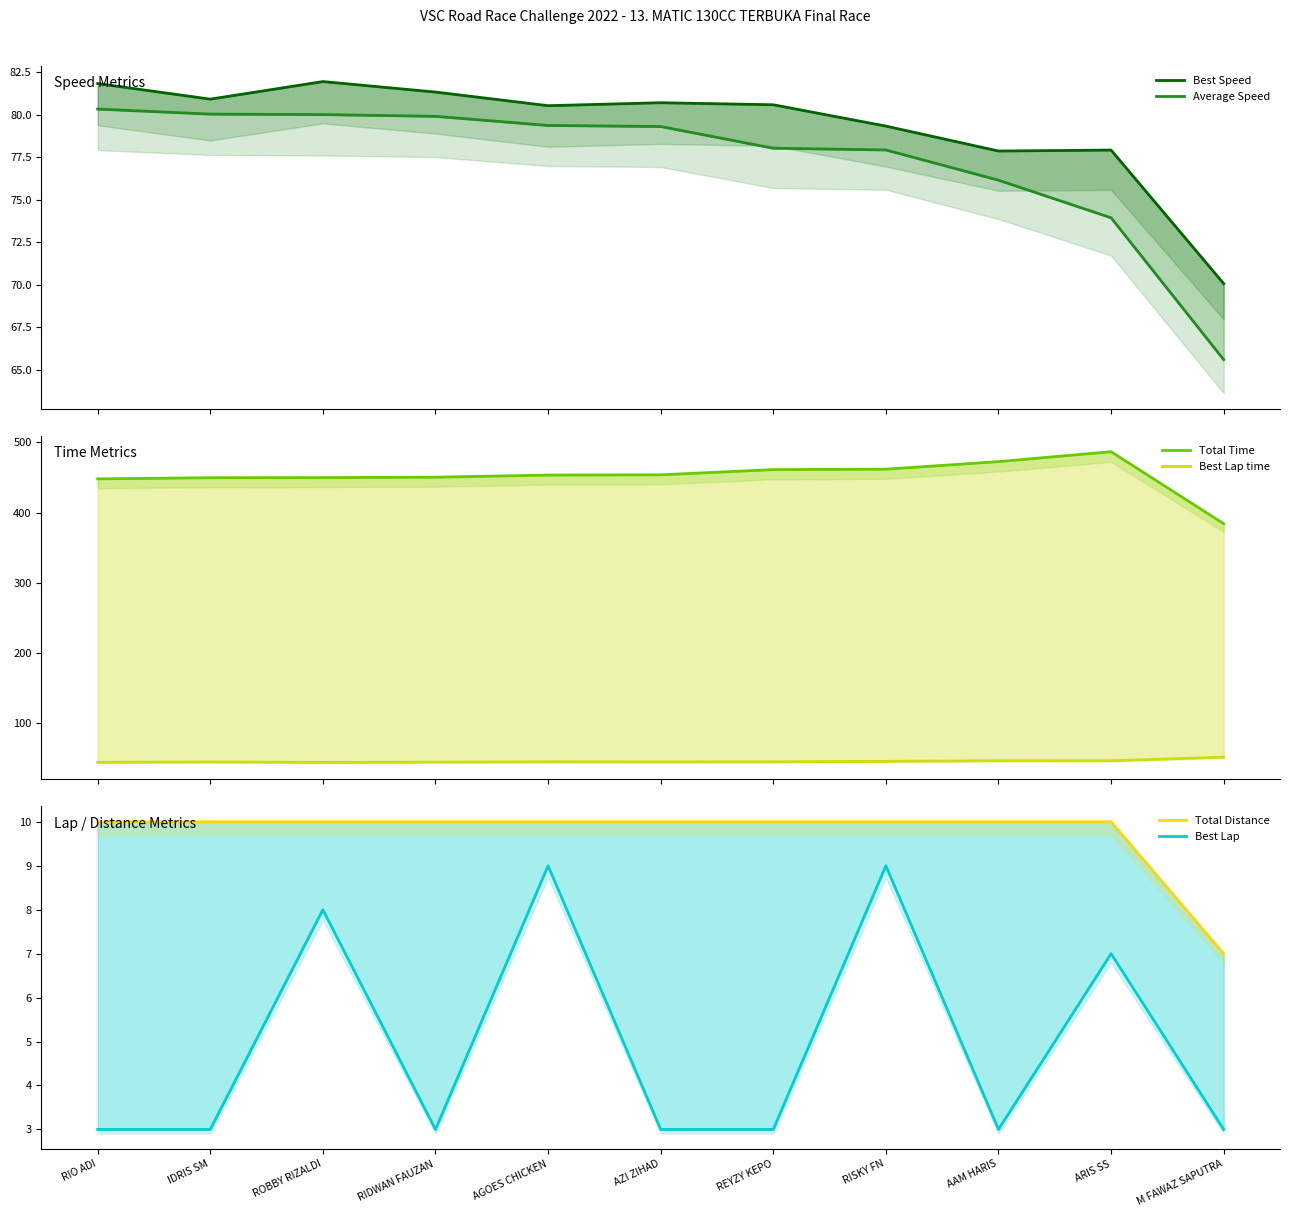

Which series has the widest spread of values?

Total Time